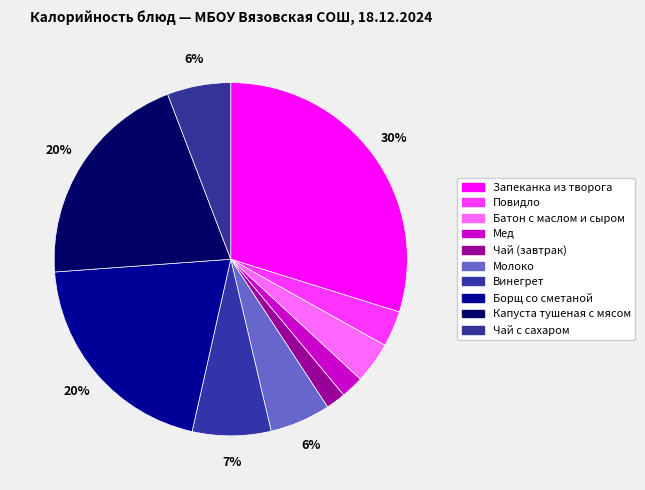

Does any single category account for the majority?

No